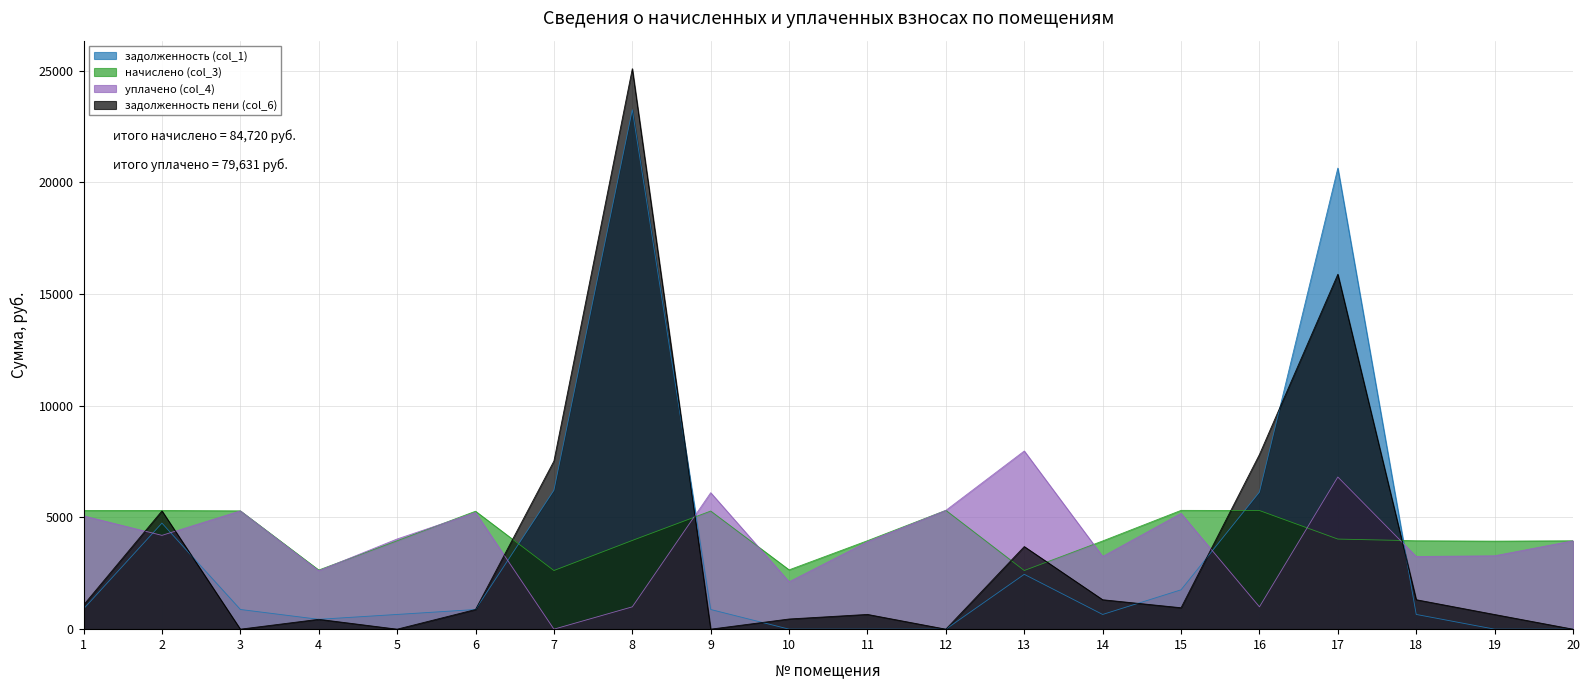

Reading right to left, list all the values displayed in this chart.

задолженность (col_1): 20=0.0	19=0.0	18=659.5	17=20644.1	16=6138.9	15=1762.5	14=658.2	13=2455.6	12=0.0	11=0.0	10=0.0	9=881.4	8=23255.7	7=6219.9	6=880.1	5=659.5	4=441.4	3=882.4	2=4747.7	1=907.4
начислено (col_3): 20=3956.8	19=3941.4	18=3956.8	17=4033.7	16=5311.6	15=5319.3	14=3949.1	13=2625.0	12=5319.3	11=3960.6	10=2655.8	9=5288.5	8=3972.1	7=2625.0	6=5280.8	5=3956.8	4=2648.1	3=5296.2	2=5311.6	1=5311.6
уплачено (col_4): 20=3956.8	19=3284.7	18=3252.6	17=6812.1	16=1000.0	15=5182.5	14=3254.8	13=7977.9	12=5319.3	11=3914.6	10=2121.0	9=6109.6	8=1000.0	7=0.0	6=5221.2	5=4038.4	4=2618.2	3=5296.0	2=4200.0	1=5071.6
задолженность пени (col_6): 20=0.0	19=656.7	18=1318.9	17=15890.2	16=7820.9	15=959.6	14=1318.2	13=3698.3	12=0.0	11=660.8	10=455.3	9=0.6	8=25093.0	7=7527.9	6=880.1	5=0.0	4=441.4	3=0.0	2=5294.8	1=1083.2